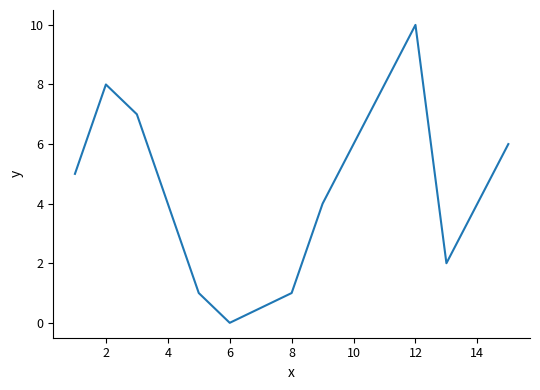

How many interior local peaks (higher than both neighbors) does the data have?

2